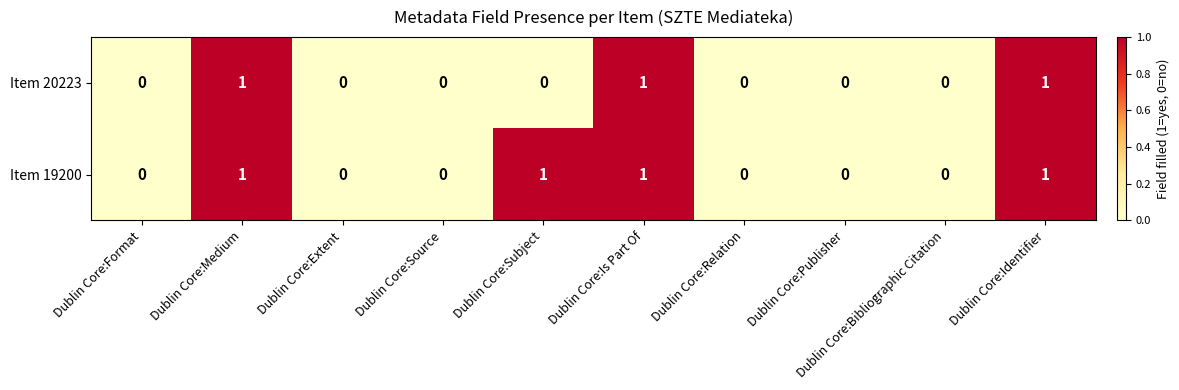

Is it true that Item 19200 equals 0 at Dublin Core:Format?

True